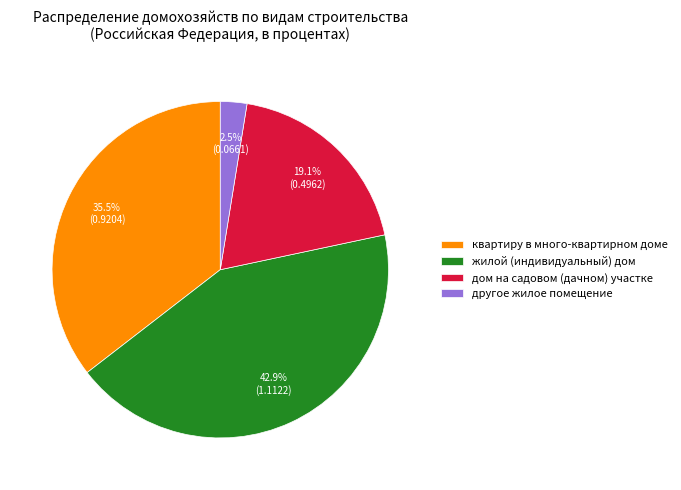

The квартиру в много-квартирном доме slice represents 41% of the pie. True or false?

False